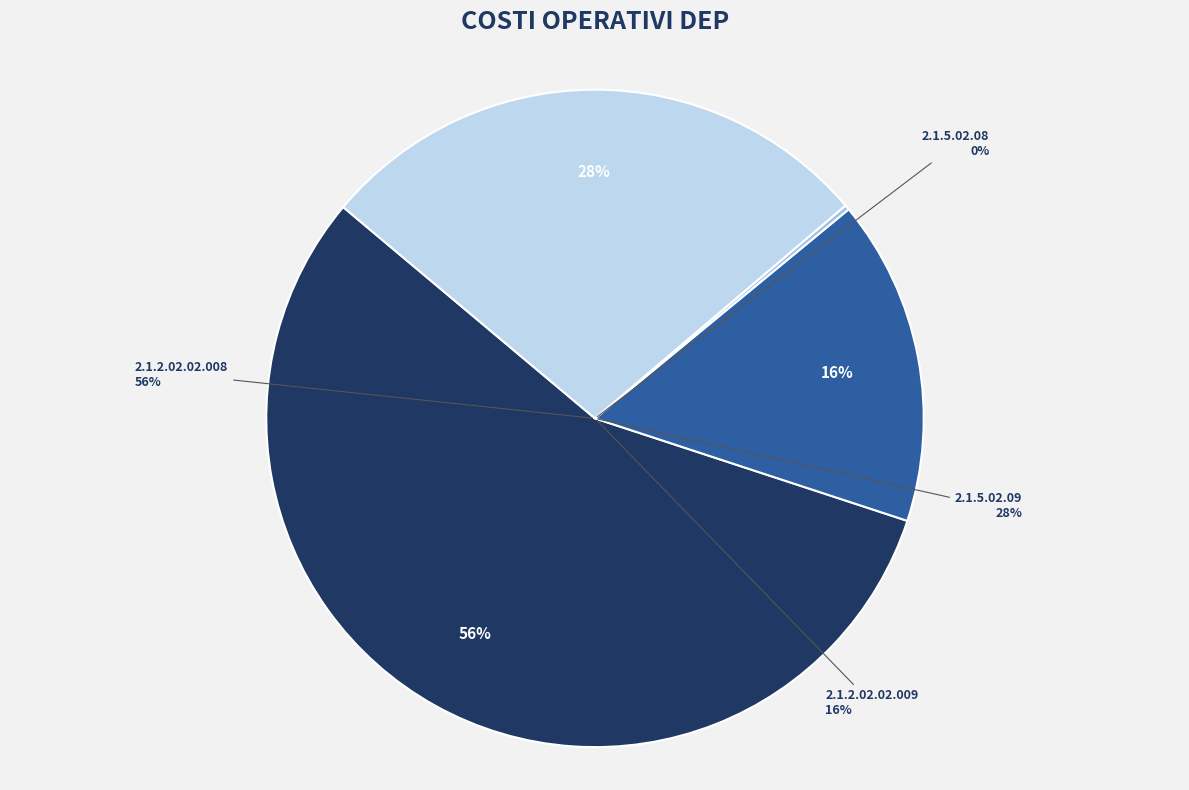

The 2.1.5.02.08 slice represents 0% of the pie. True or false?

True